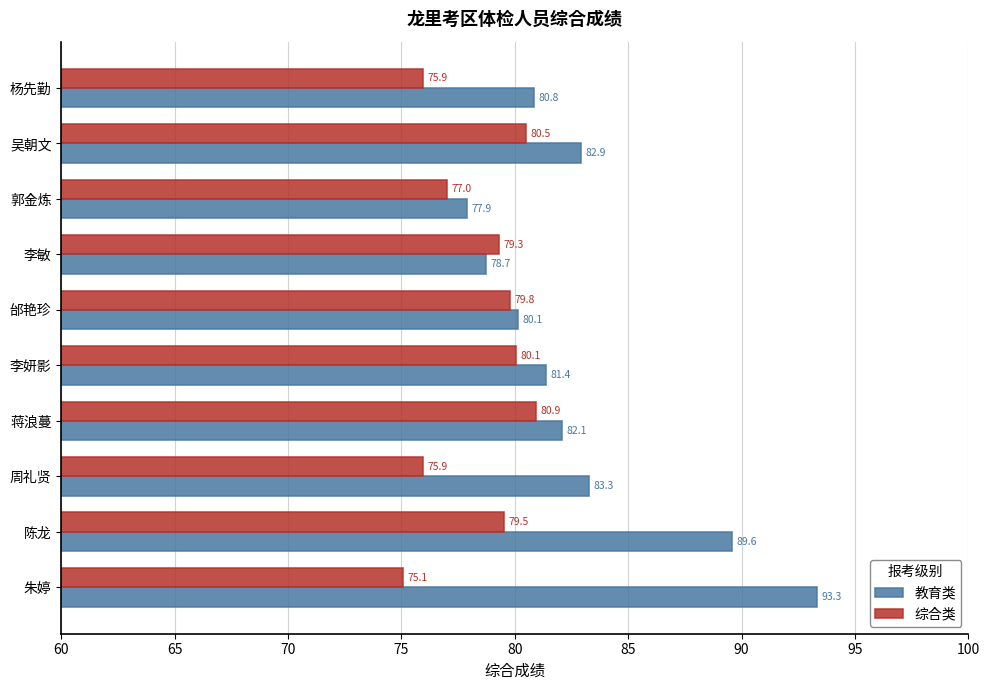

What is the average value of the 教育类 series?

83.0